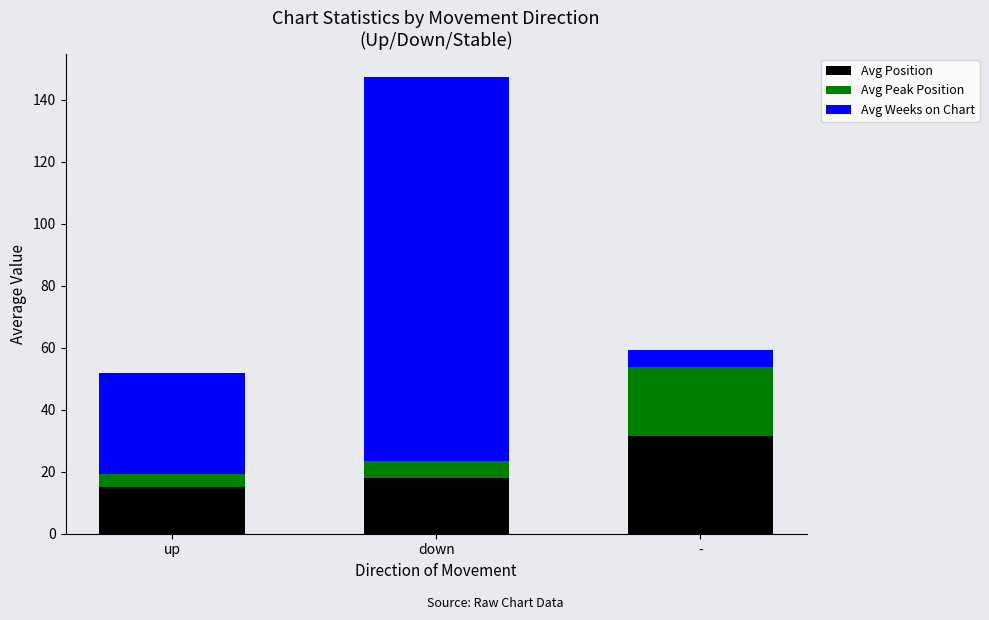

What is the average value of the Avg Position series?

21.5